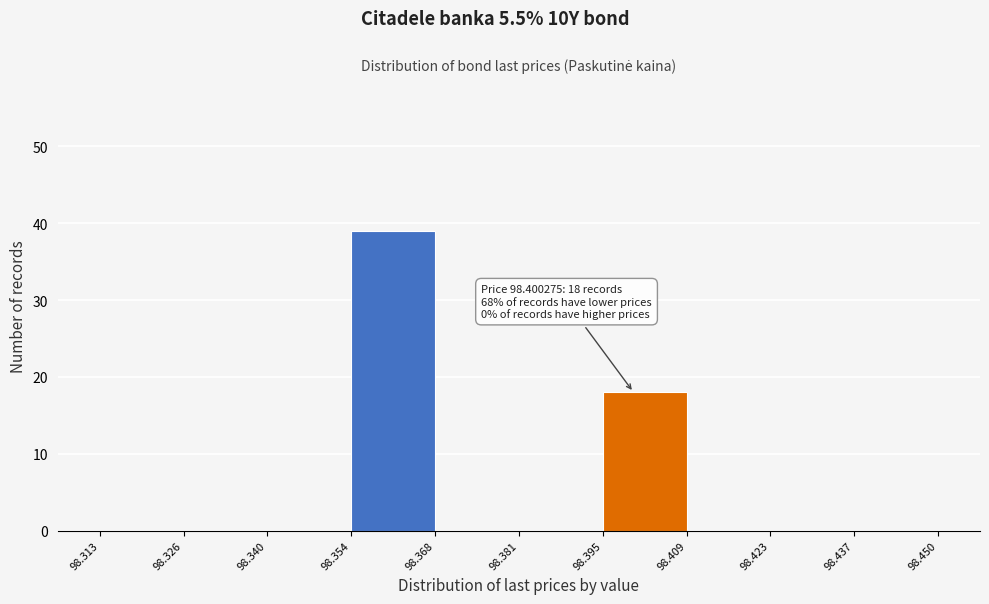

Which range on the x-axis has the tallest bar?

98.354 to 98.368